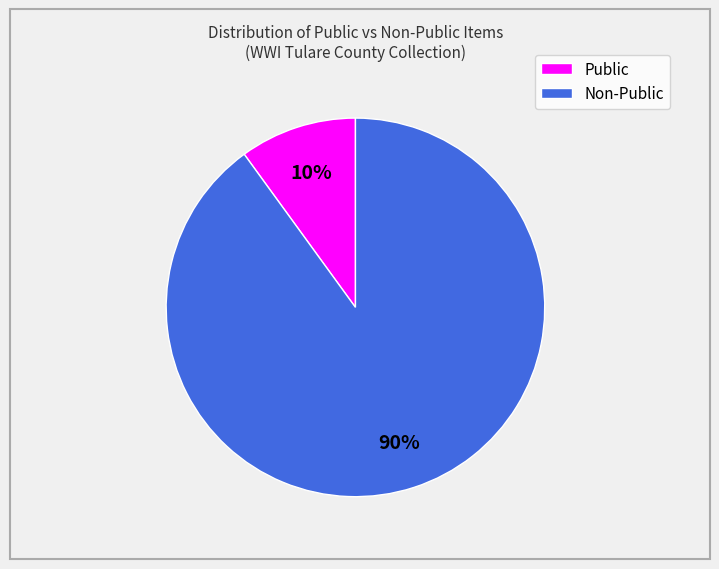

To the nearest percent, what is the average slice percentage?

50%